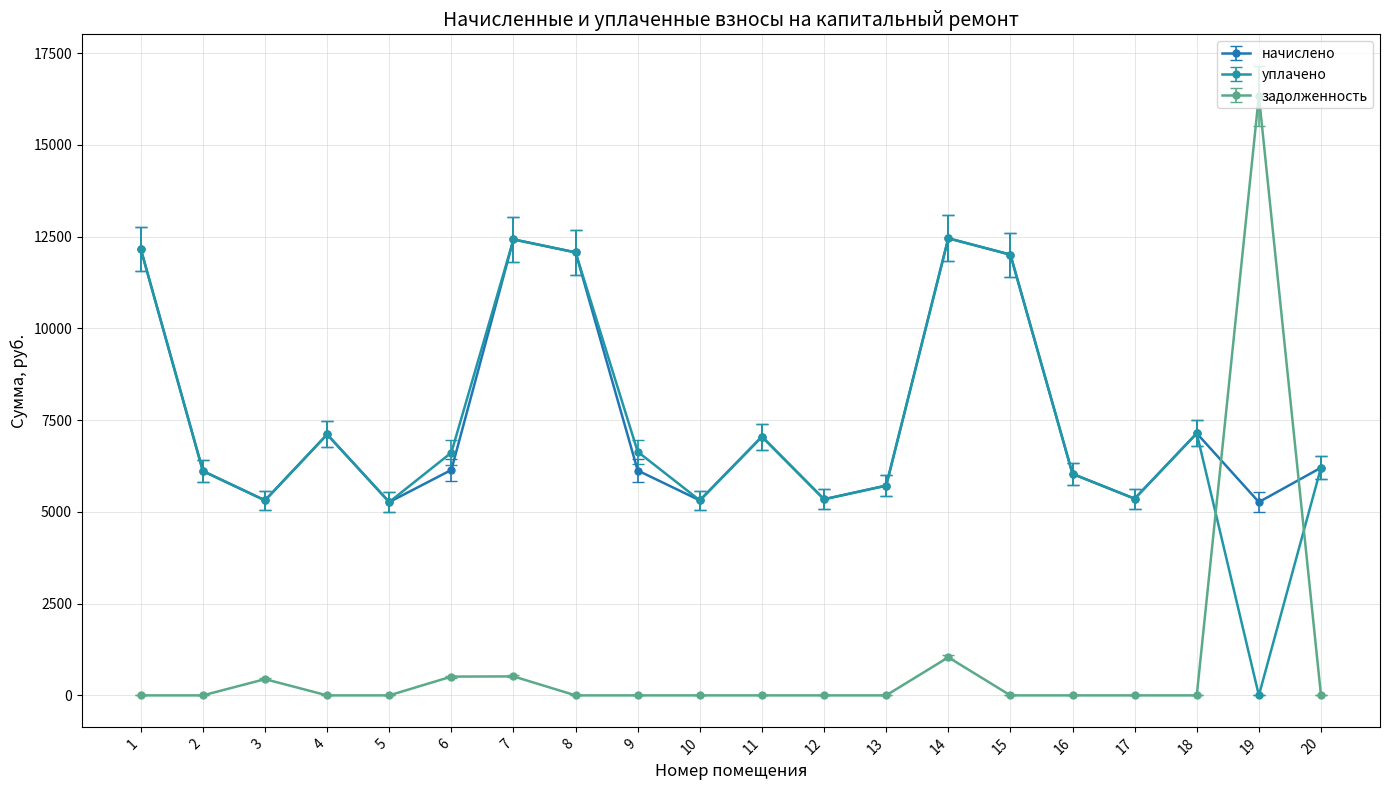

Is the value of начислено at 13 greater than the value of уплачено at 17?

Yes